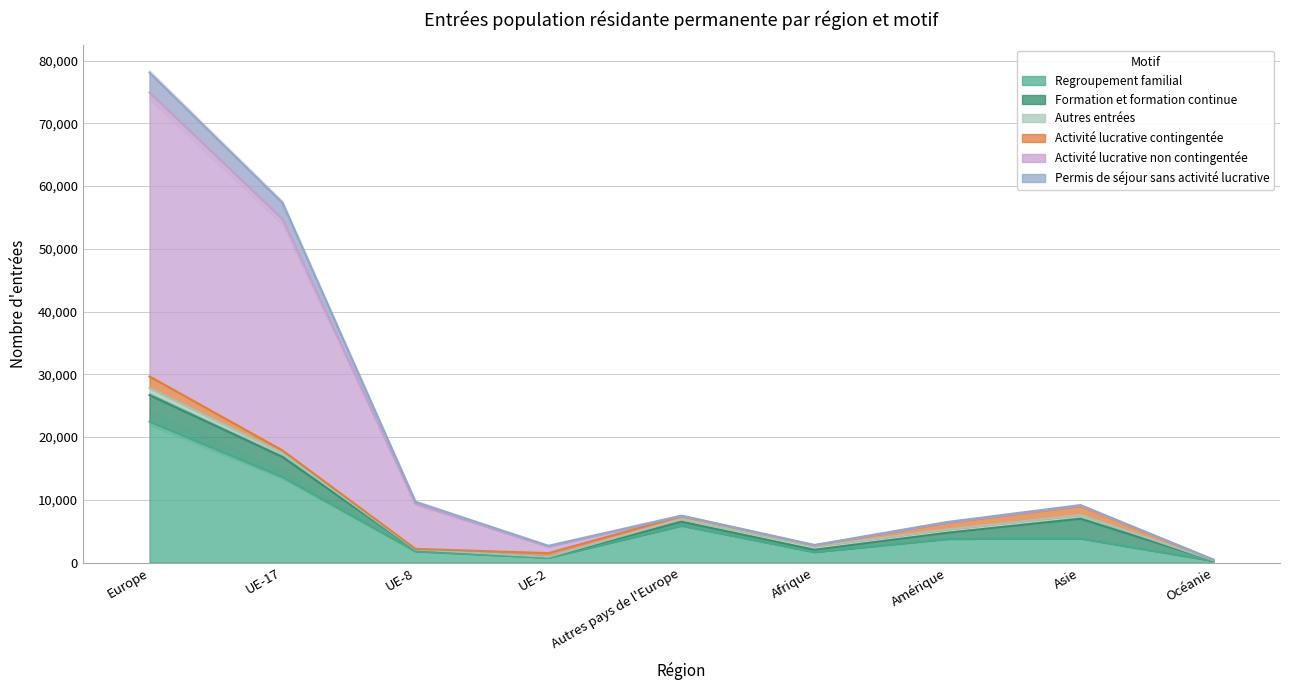

How many categories are shown in the chart?

9